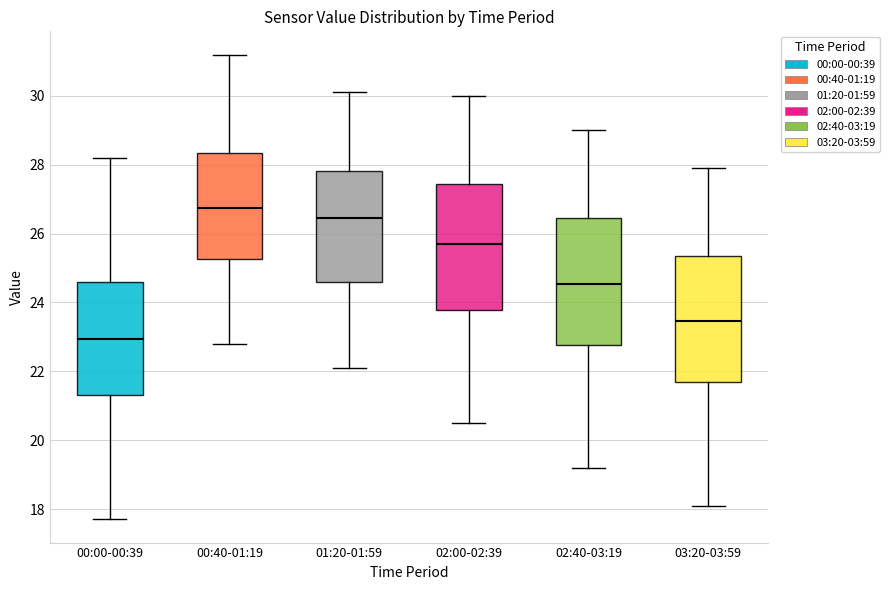

Reading left to right, transcribe this box plot: for each box, give where its median line is, the range the box spans, and where its two whiskers end, as read against the y-axis. The values are not printed on the chart, so give them approximately, as read against the axis.

00:00-00:39: median 23.0, box 21.4 to 24.6, whiskers 17.8 to 28.2
00:40-01:19: median 26.8, box 25.2 to 28.4, whiskers 22.8 to 31.2
01:20-01:59: median 26.4, box 24.6 to 27.8, whiskers 22.2 to 30.2
02:00-02:39: median 25.8, box 23.8 to 27.4, whiskers 20.6 to 30.0
02:40-03:19: median 24.6, box 22.8 to 26.4, whiskers 19.2 to 29.0
03:20-03:59: median 23.4, box 21.6 to 25.4, whiskers 18.2 to 28.0